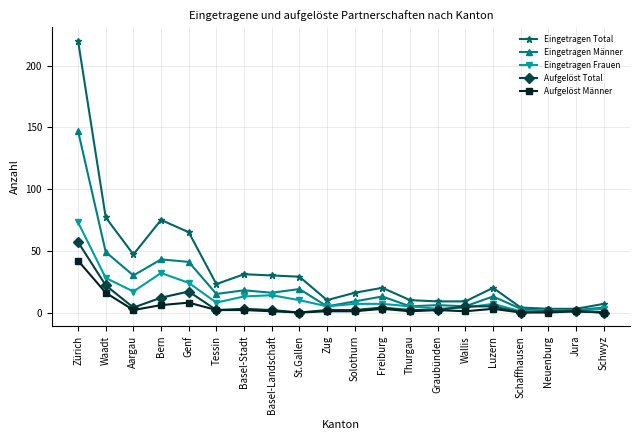

What are all the series names shown in the legend?

Eingetragen Total, Eingetragen Männer, Eingetragen Frauen, Aufgelöst Total, Aufgelöst Männer